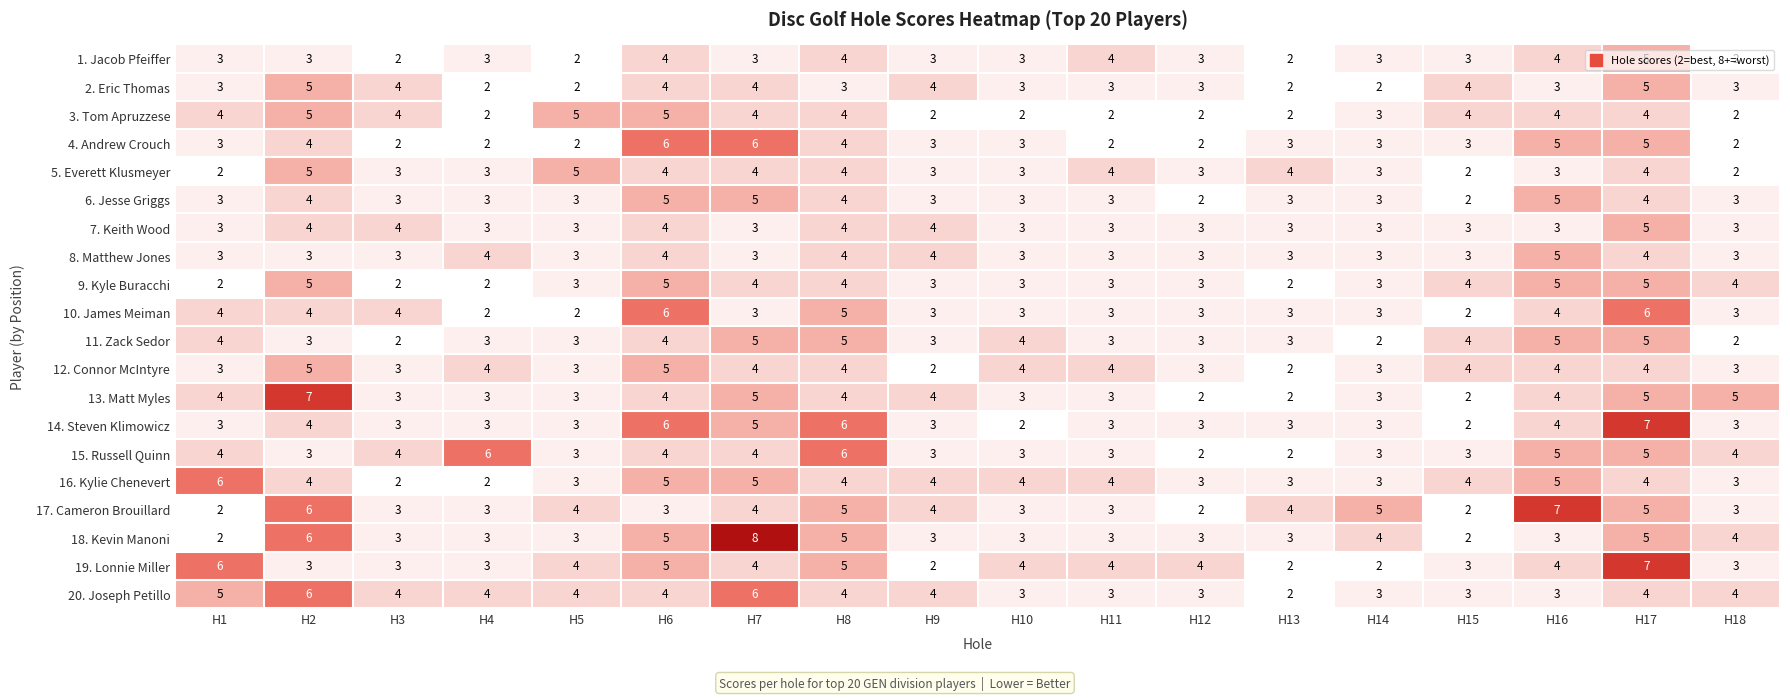

How many distinct data groups are displayed?

20